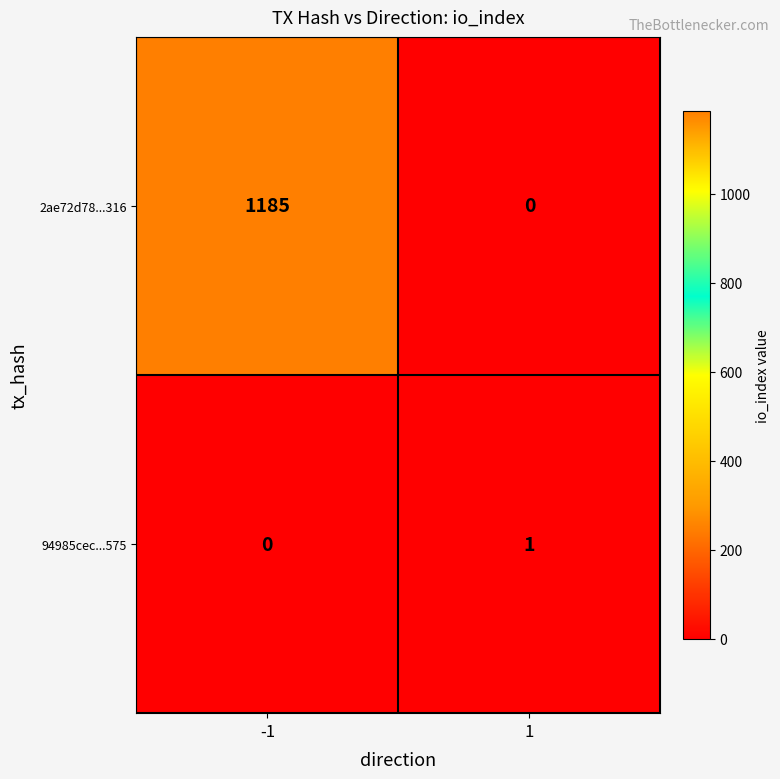

Which series has the largest range (max minus min)?

2ae72d78...316